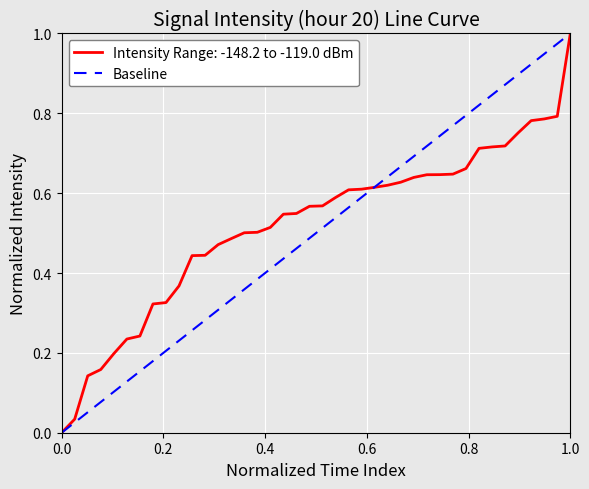

Which category has the highest value in the Intensity Range: -148.2 to -119.0 dBm series?

1.0